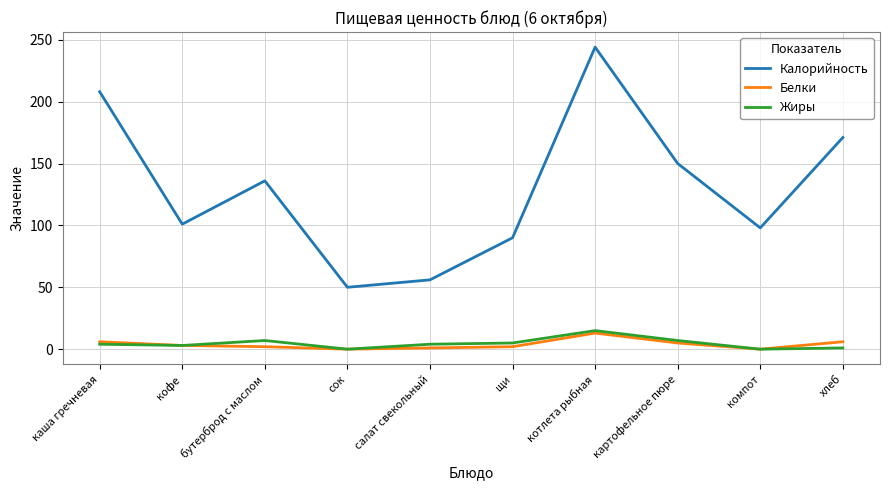

What is the total value across all series at каша гречневая?

218